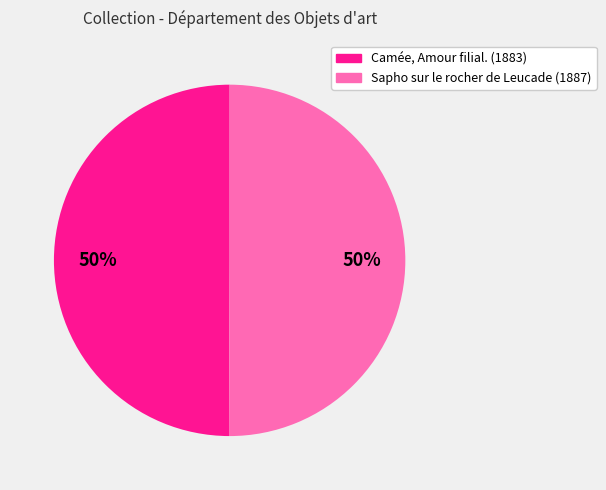

Is it true that Camée, Amour filial. is 50% of the pie?

True